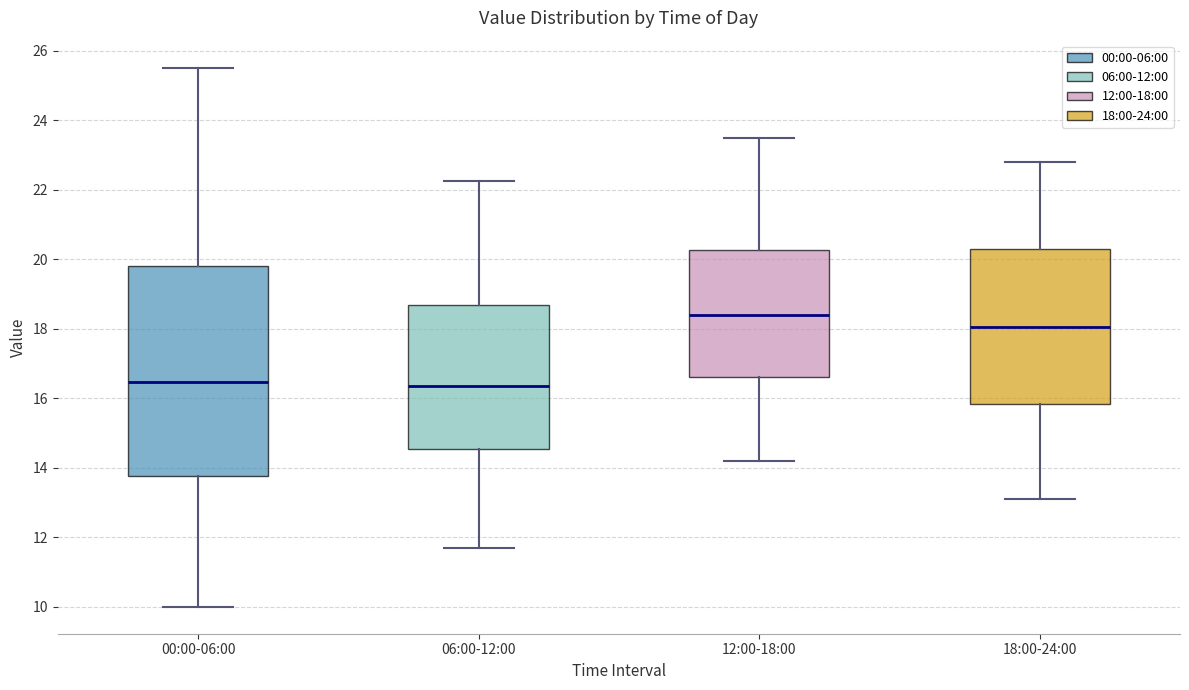

Where does the upper whisker of the box for 06:00-12:00 end on the y-axis? The values are not printed on the chart, so give them approximately, as read against the axis.

22.2